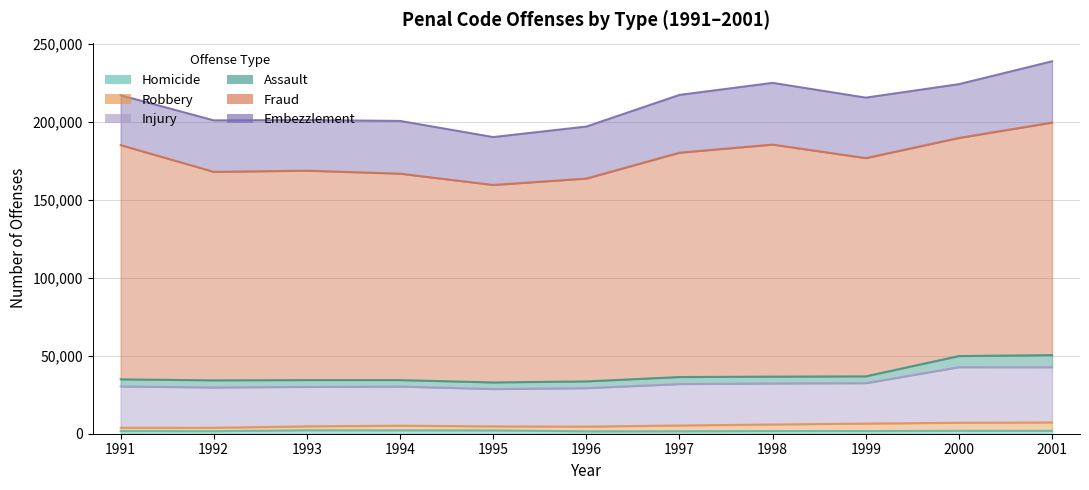

Which series has the largest total across all categories?

Fraud